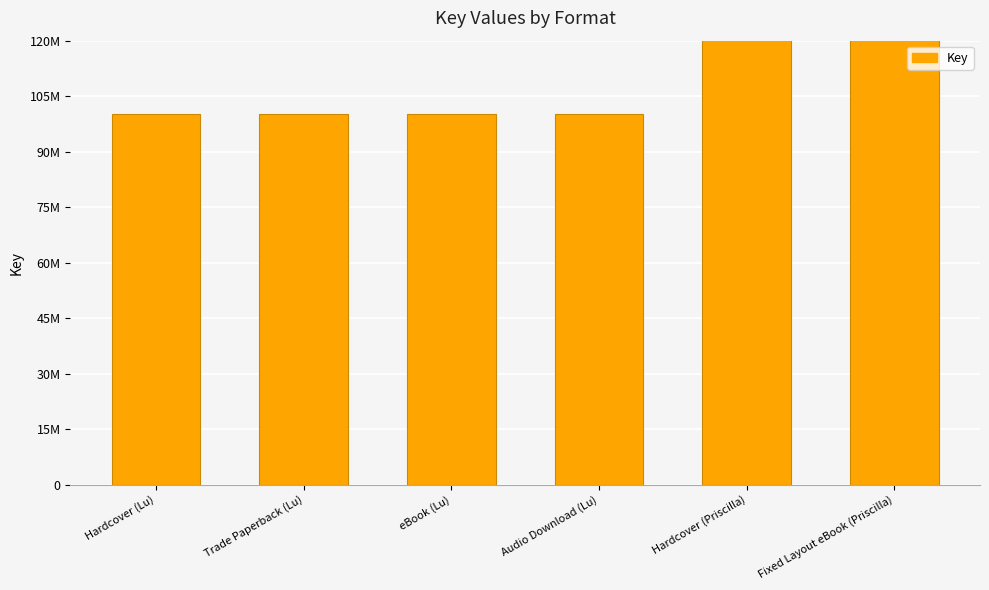

What is the label of the 6th bar from the right?

Hardcover (Lu)